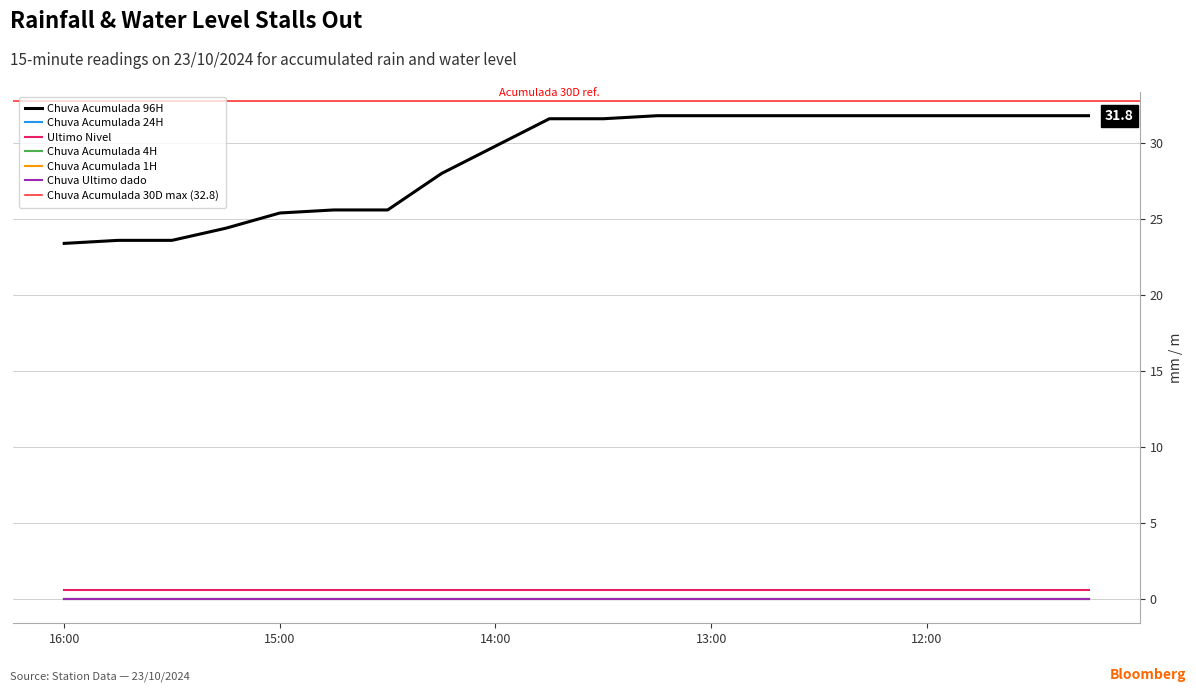

How many lines are shown in the chart?

6